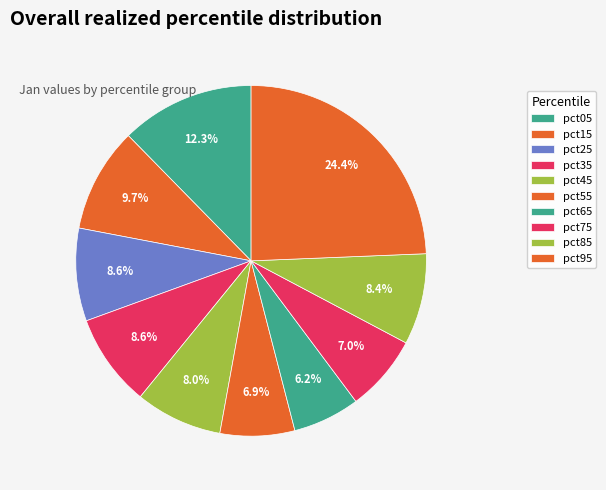

Which category has the biggest portion of the pie?

pct95